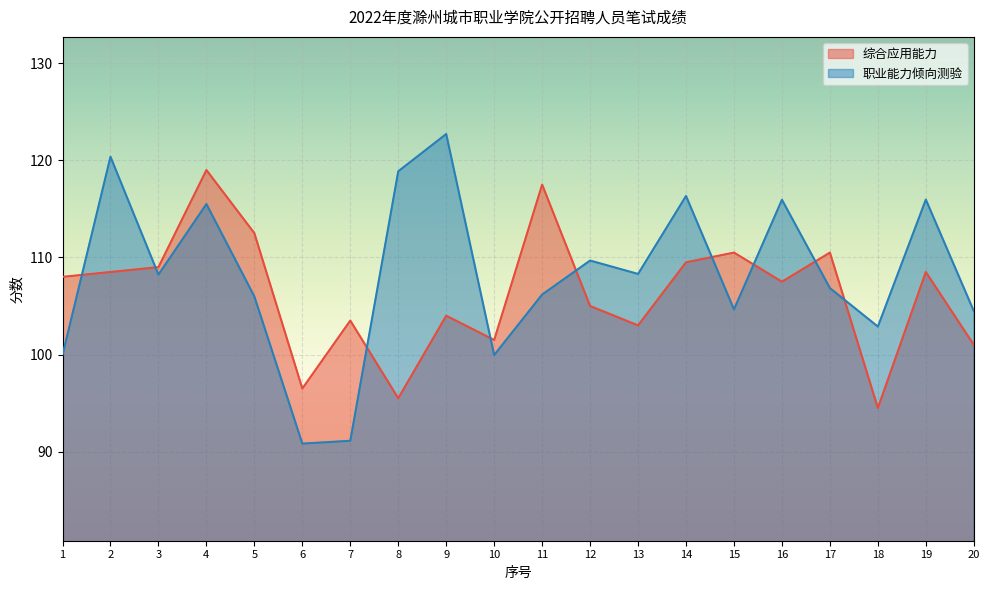

True or false: 职业能力倾向测验 has more than 0 points higher than both neighbors.

True